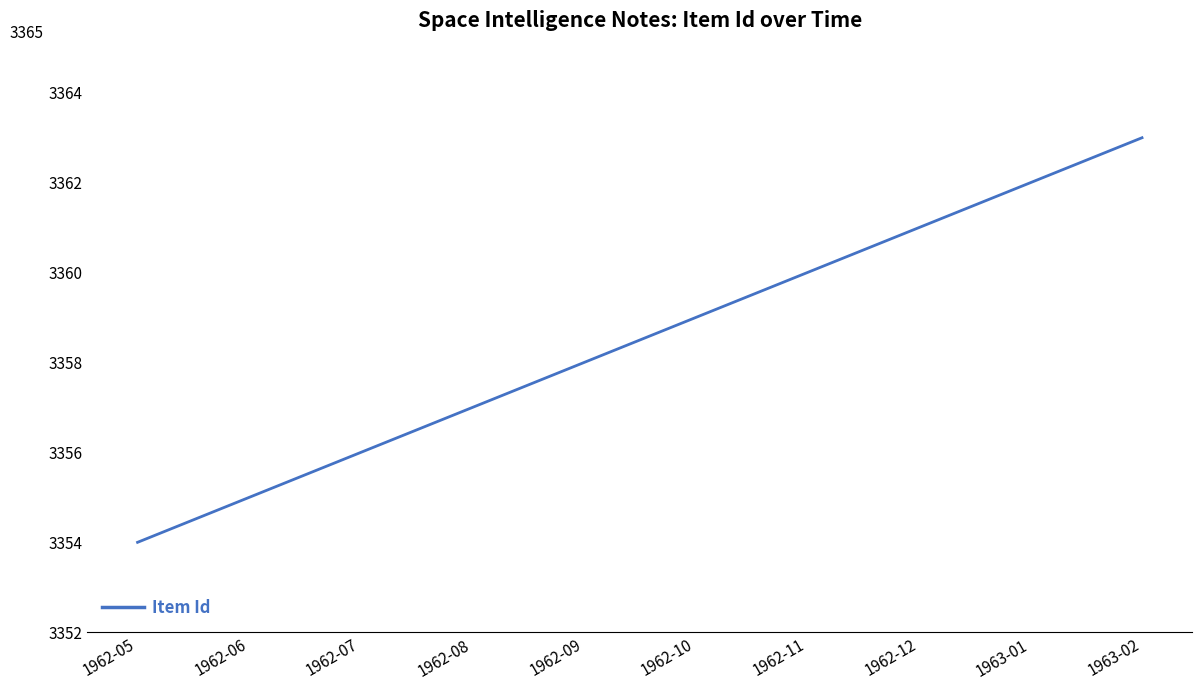

Reading left to right, what are all the values shown in this chart?

1962-05=3354	1962-06=3355	1962-07=3356	1962-08=3357	1962-09=3358	1962-10=3359	1962-11=3360	1962-12=3361	1963-01=3362	1963-02=3363